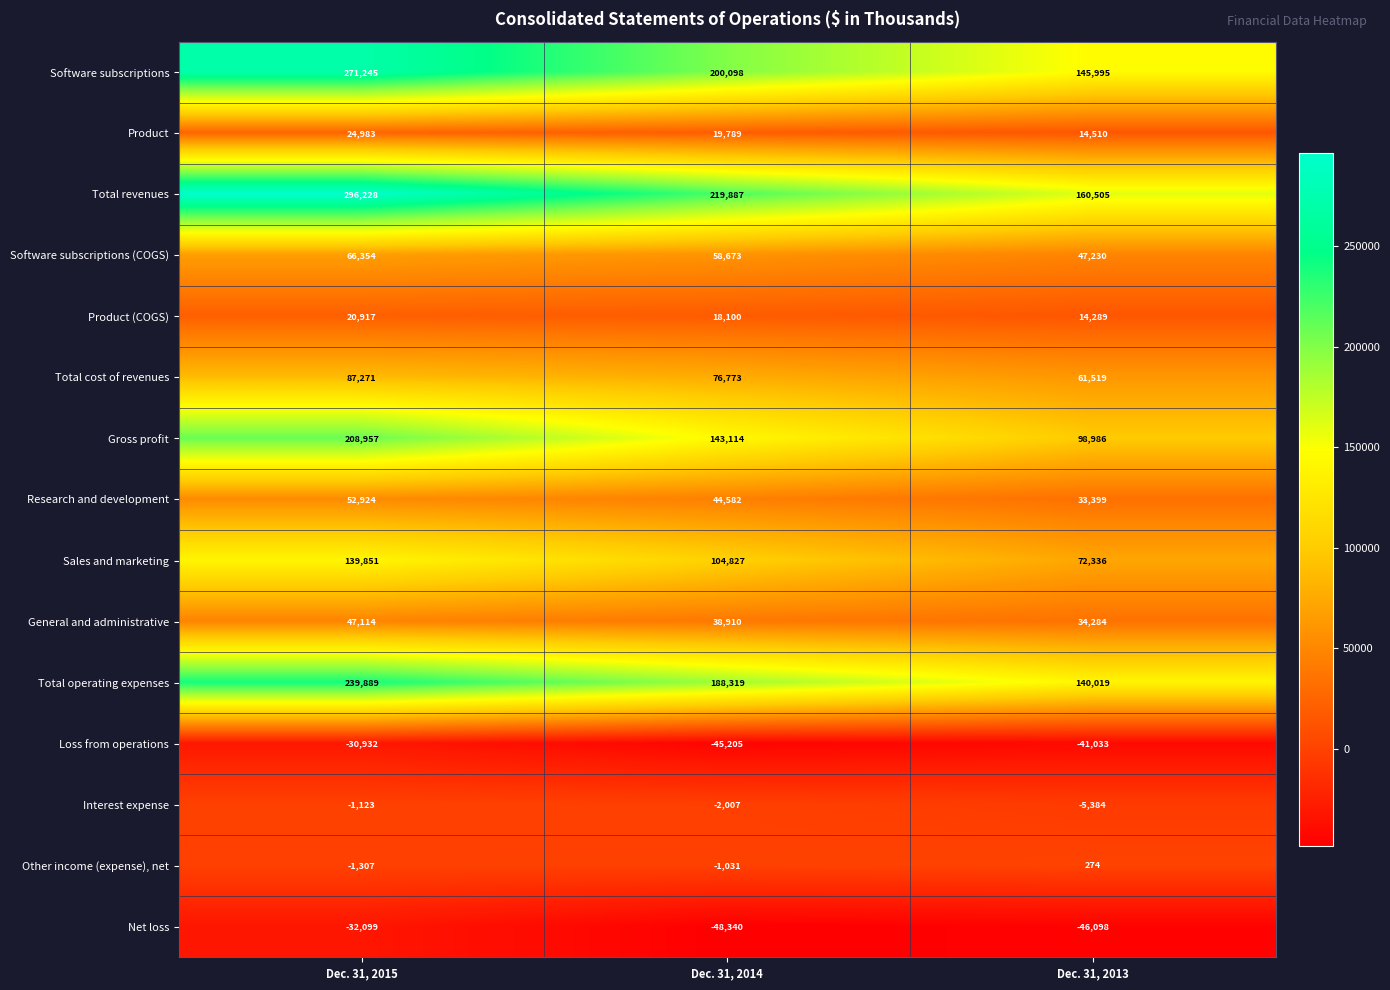

Is the value of Total operating expenses at Dec. 31, 2013 greater than the value of Total cost of revenues at Dec. 31, 2013?

Yes